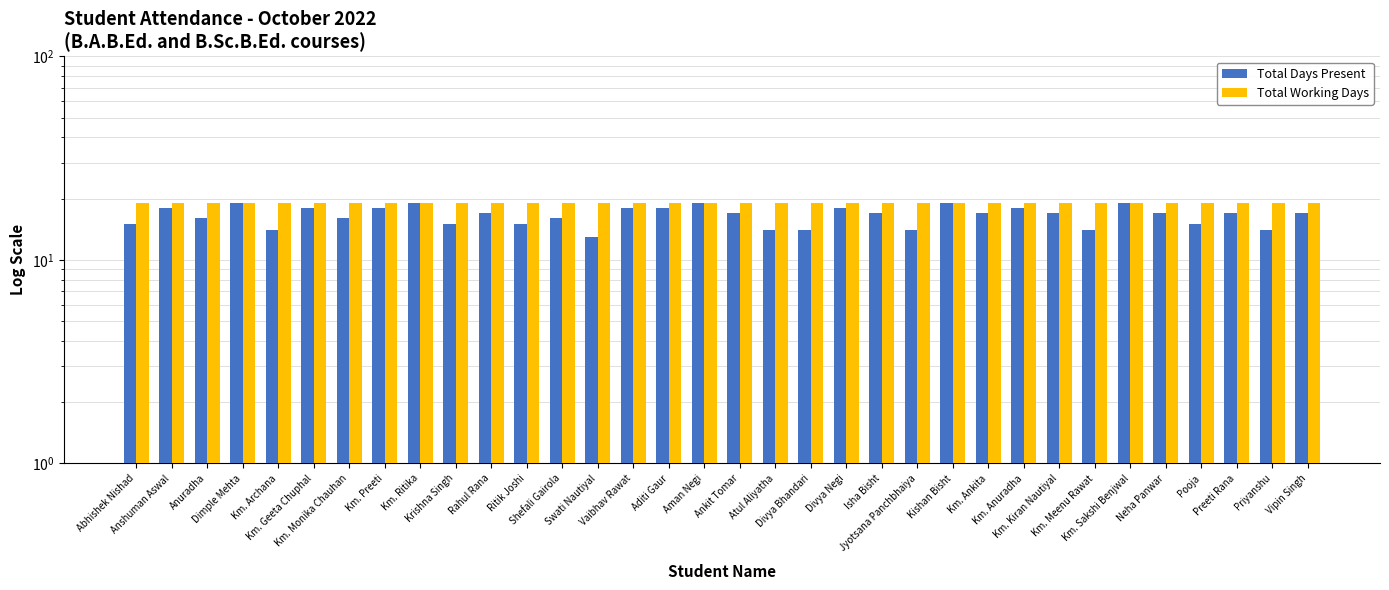

What is the sum of all Total Days Present values?

562